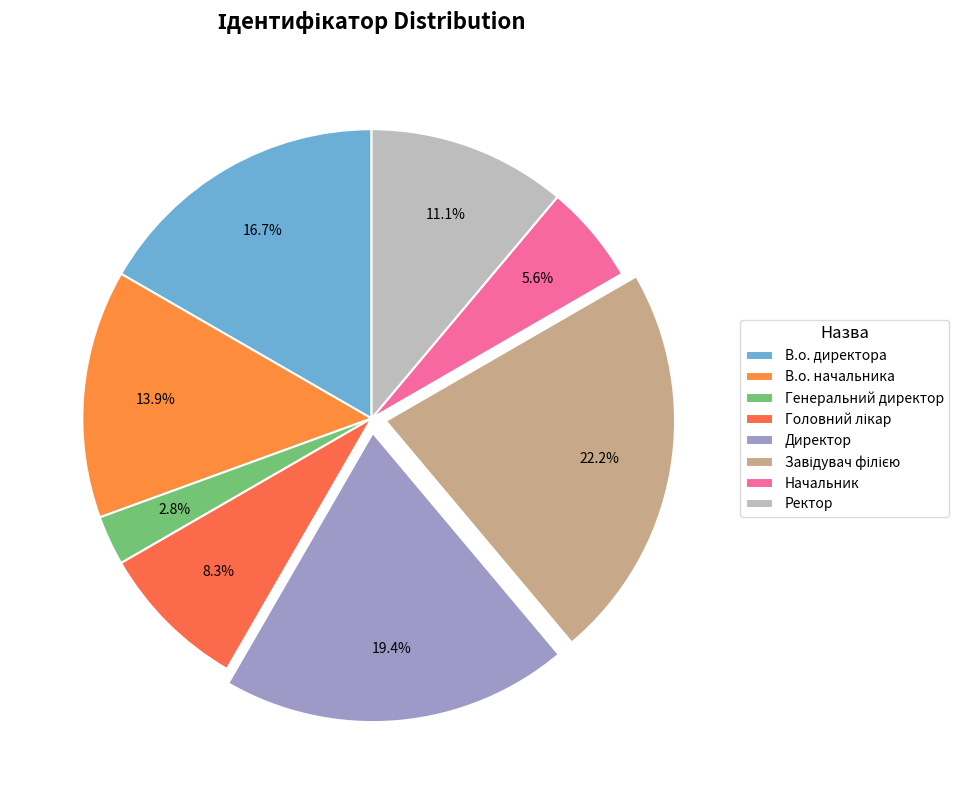

To the nearest percent, what percentage of the pie is Директор?

19%